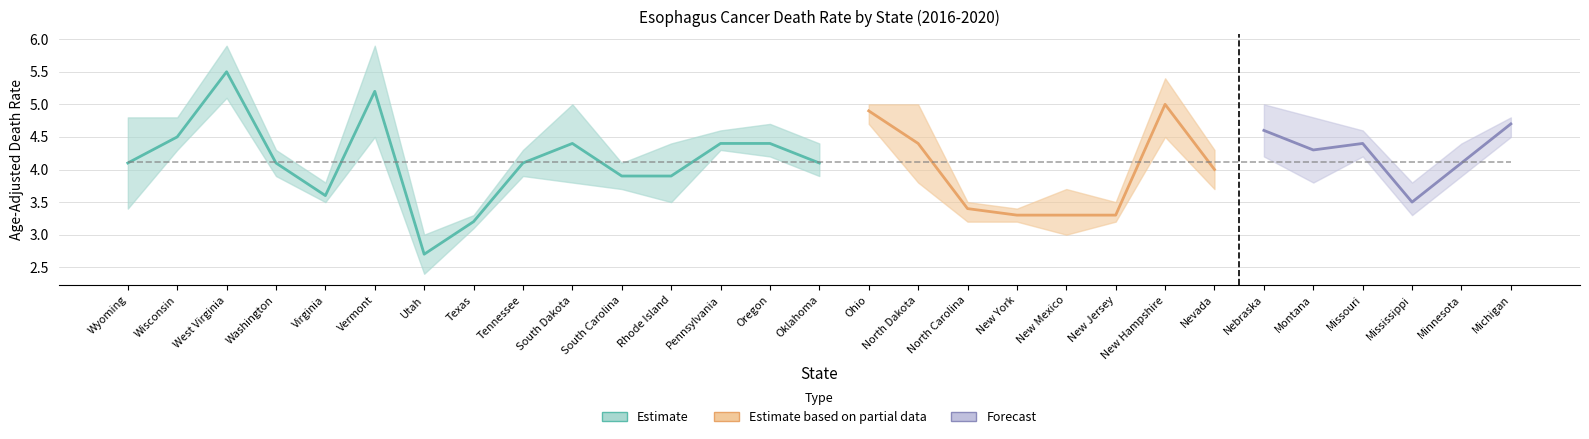

What is the difference between the maximum and minimum values in the Age-Adjusted Death Rate series?

2.8